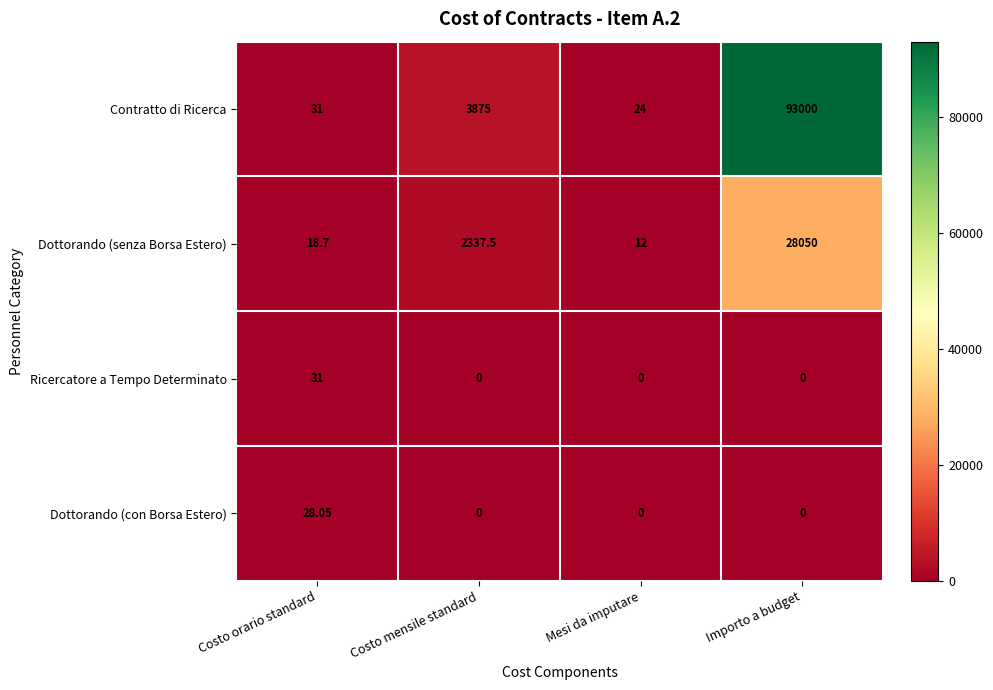

At which label is Contratto di Ricerca closest to 46512?

Costo mensile standard